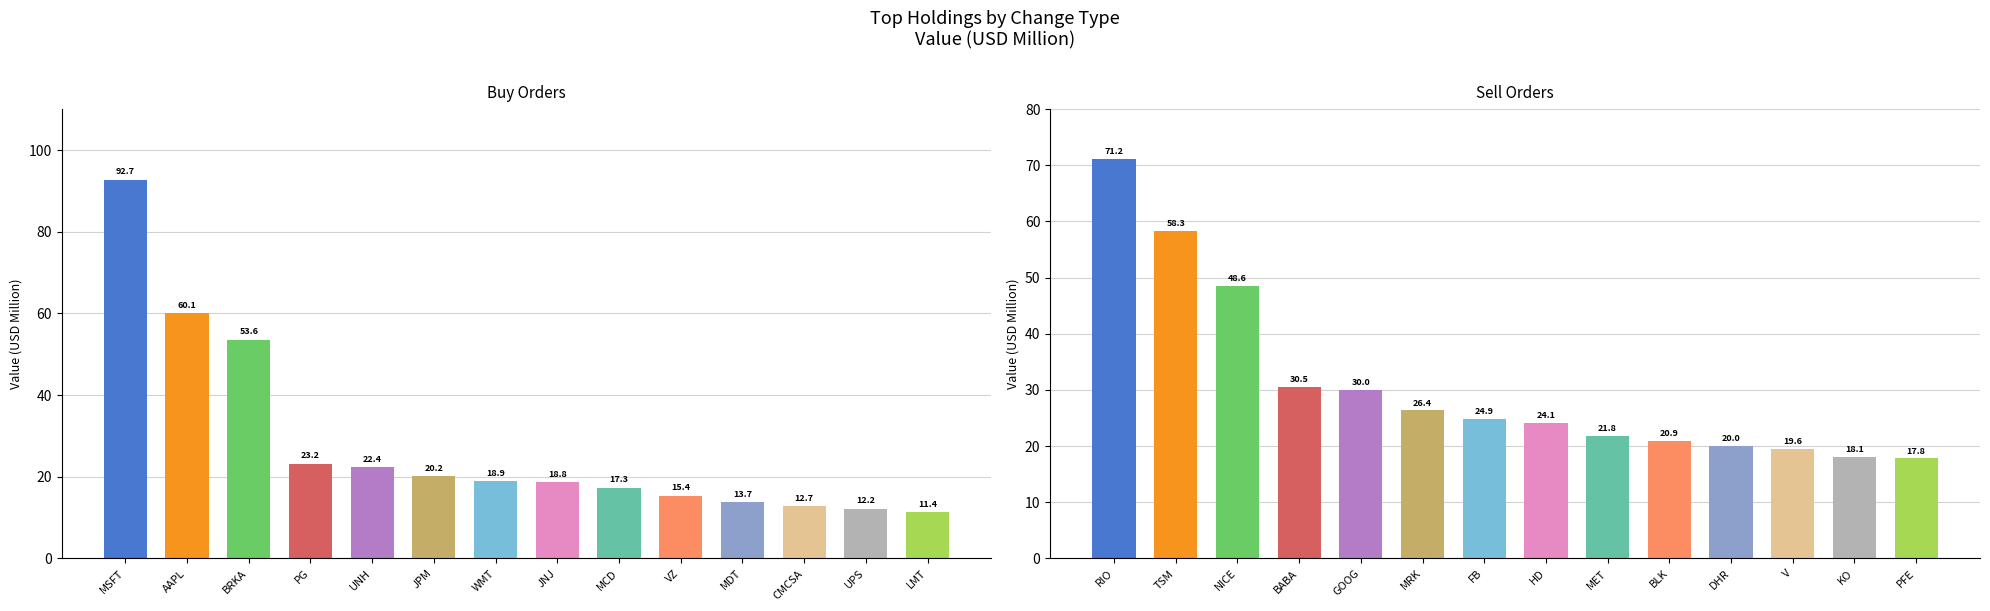

List the series in order of their peak value, lowest first.

Sell, Buy